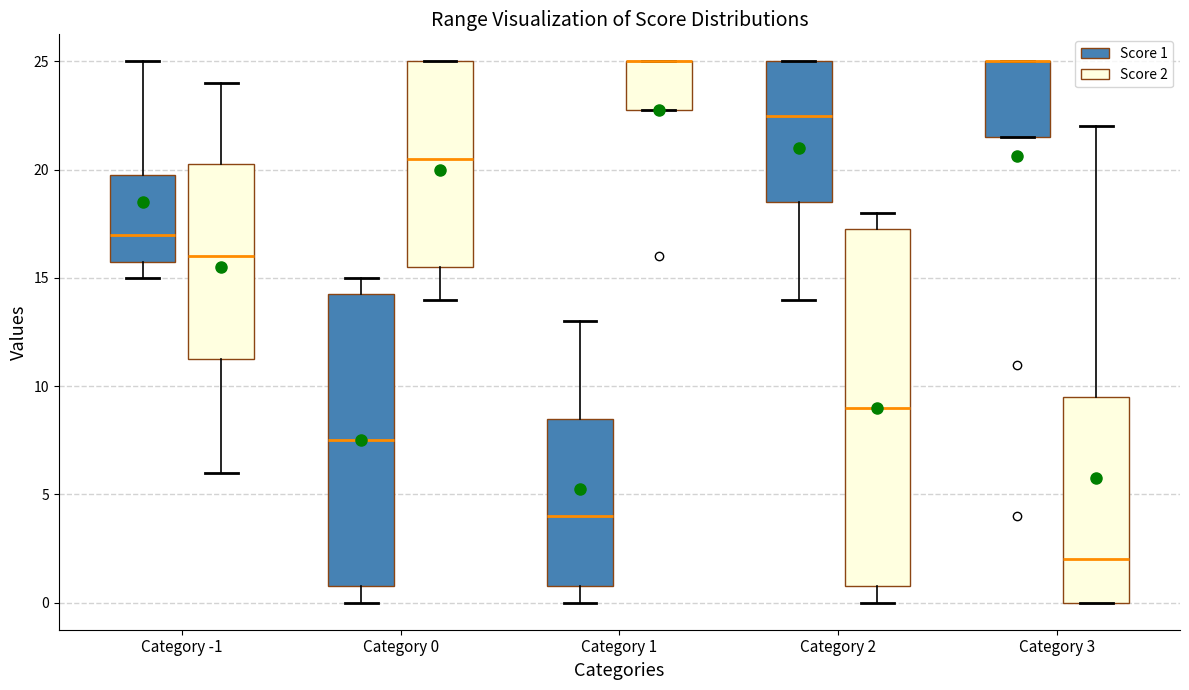

Reading left to right, transcribe this box plot: for each box, give where its median line is, the range the box spans, and where its two whiskers end, as read against the y-axis. The values are not printed on the chart, so give them approximately, as read against the axis.

Category -1 (Score 1): median 17.0, box 16.0 to 20.0, whiskers 15.0 to 25.0
Category -1 (Score 2): median 16.0, box 11.5 to 20.5, whiskers 6.0 to 24.0
Category 0 (Score 1): median 7.5, box 1.0 to 14.5, whiskers 0.0 to 15.0
Category 0 (Score 2): median 20.5, box 15.5 to 25.0, whiskers 14.0 to 25.0
Category 1 (Score 1): median 4.0, box 1.0 to 8.5, whiskers 0.0 to 13.0
Category 1 (Score 2): median 25.0 (drawn on the box's upper edge), box 23.0 to 25.0, whiskers 23.0 to 25.0
Category 2 (Score 1): median 22.5, box 18.5 to 25.0, whiskers 14.0 to 25.0
Category 2 (Score 2): median 9.0, box 1.0 to 17.5, whiskers 0.0 to 18.0
Category 3 (Score 1): median 25.0 (drawn on the box's upper edge), box 21.5 to 25.0, whiskers 21.5 to 25.0
Category 3 (Score 2): median 2.0, box 0.0 to 9.5, whiskers 0.0 to 22.0